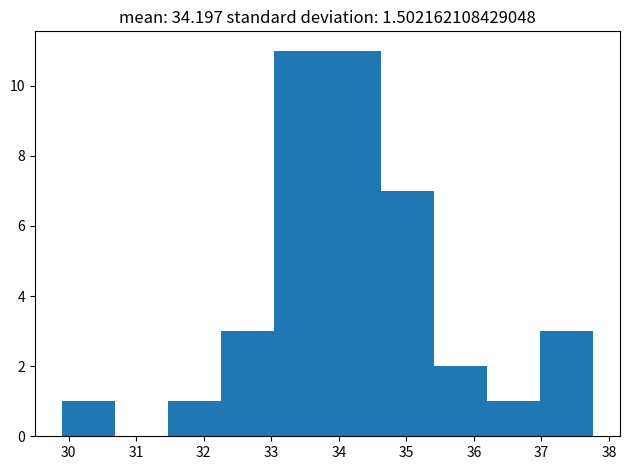

Reading left to right, list every bar in this chart as the range it spans on the x-axis followed by its height. Neither the bar edges nor the heights are printed on the chart, so give them approximately, as read against the axes.

29.9 to 30.7: 1
30.7 to 31.5: 0
31.5 to 32.3: 1
32.3 to 33.0: 3
33.0 to 33.8: 11
33.8 to 34.6: 11
34.6 to 35.4: 7
35.4 to 36.2: 2
36.2 to 37.0: 1
37.0 to 37.8: 3